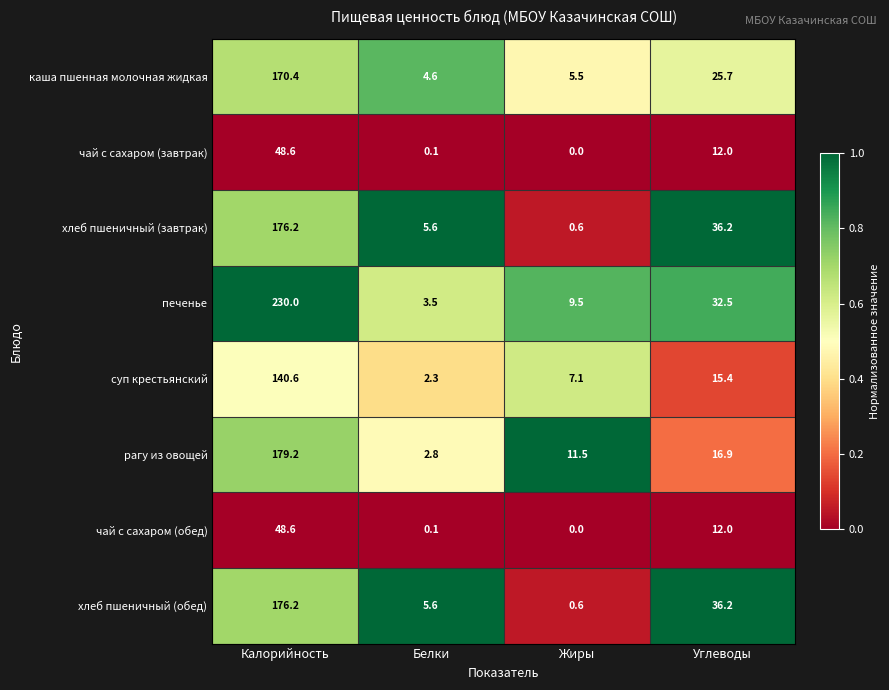

Which series has the widest spread of values?

печенье